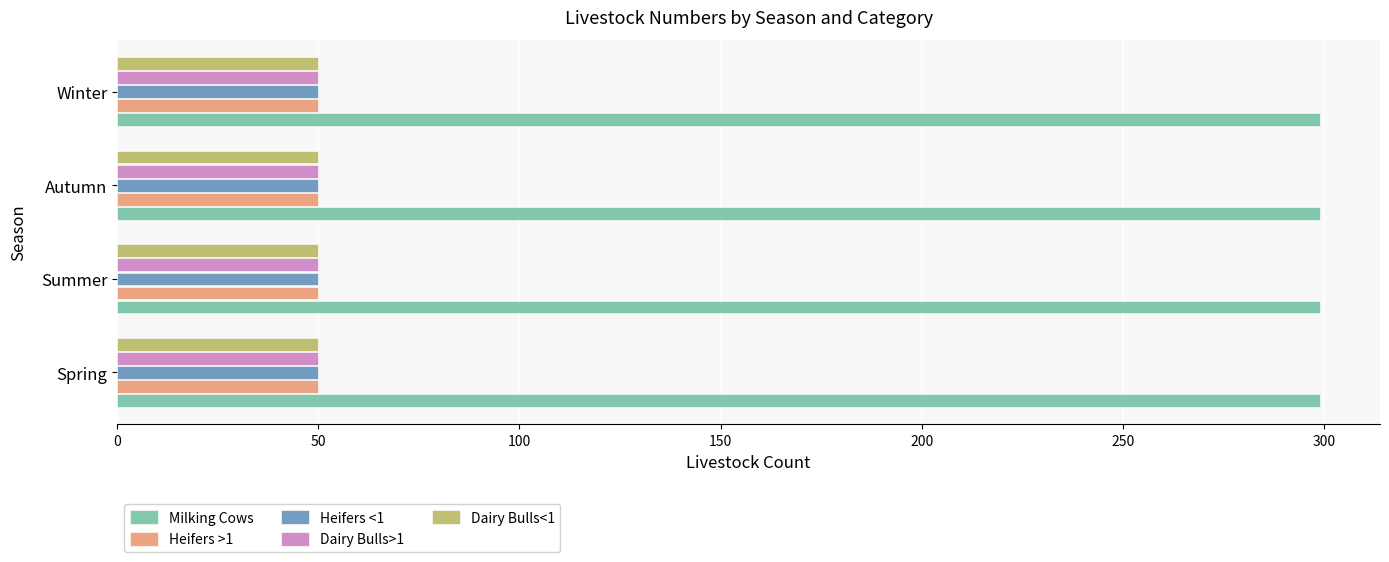

What is the difference between the highest and lowest values at Autumn?

249